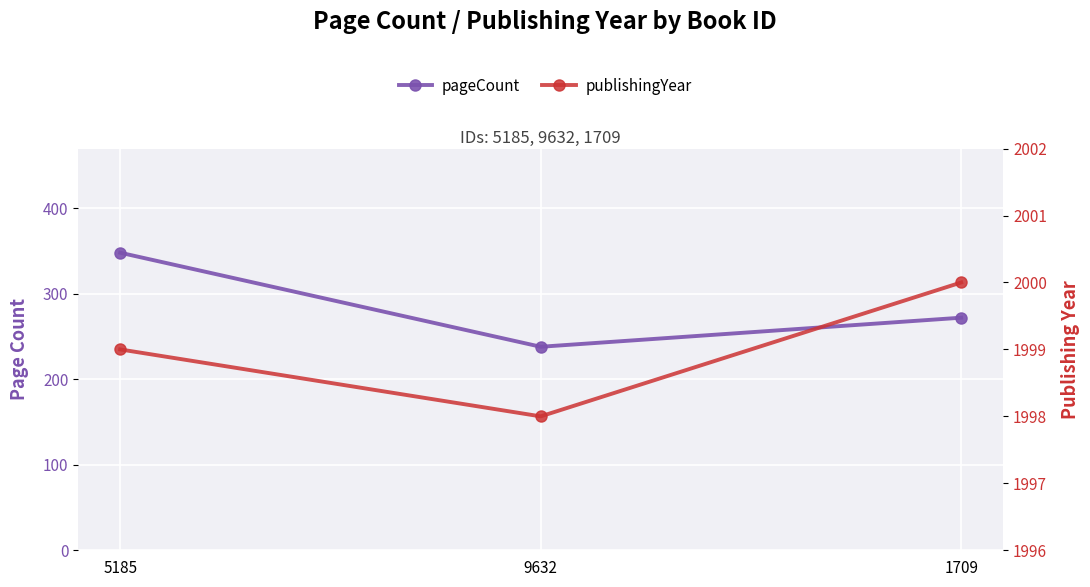

What is the label of the 1st point from the left?

5185